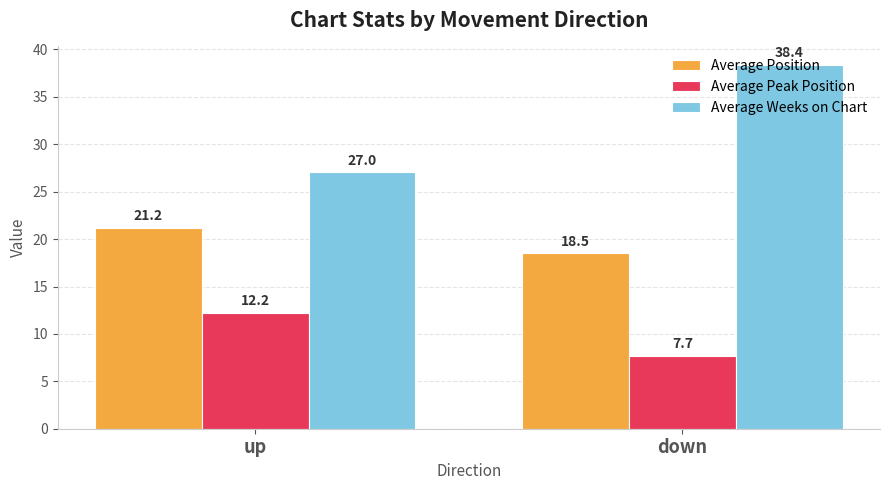

Rank the series by their maximum value, from highest to lowest.

Average Weeks on Chart, Average Position, Average Peak Position